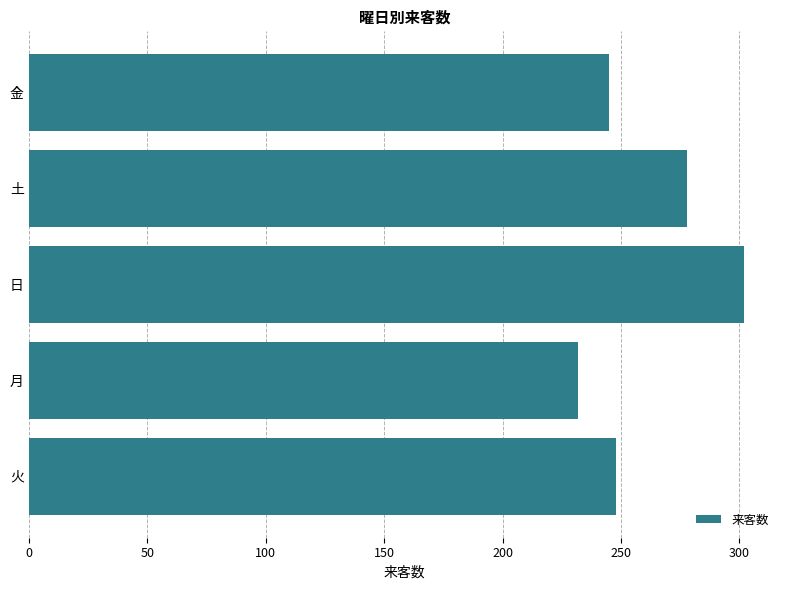

The chart shows a value of 339 at 金. True or false?

False